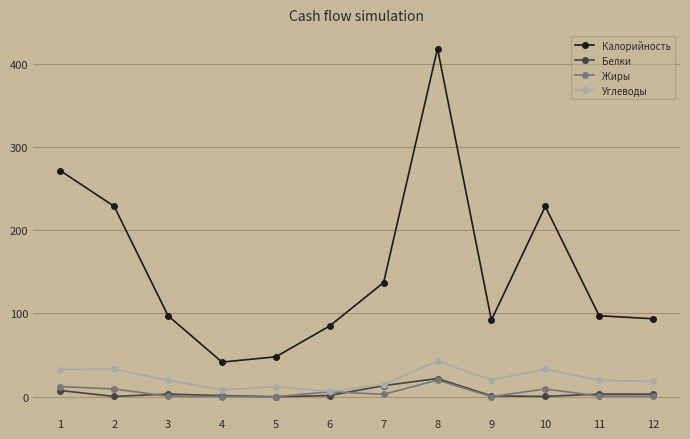

In Калорийность, how many points are higher than both neighbors (excluding endpoints)?

2